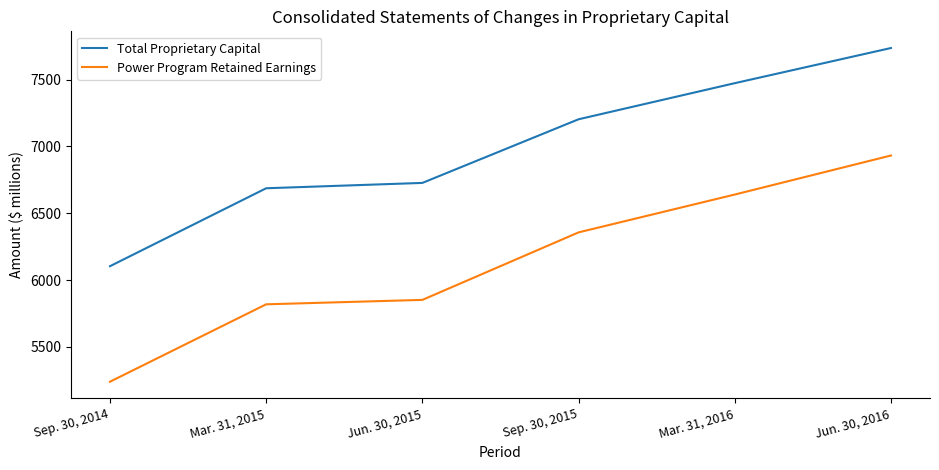

List the series in order of their peak value, lowest first.

Power Program Retained Earnings, Total Proprietary Capital